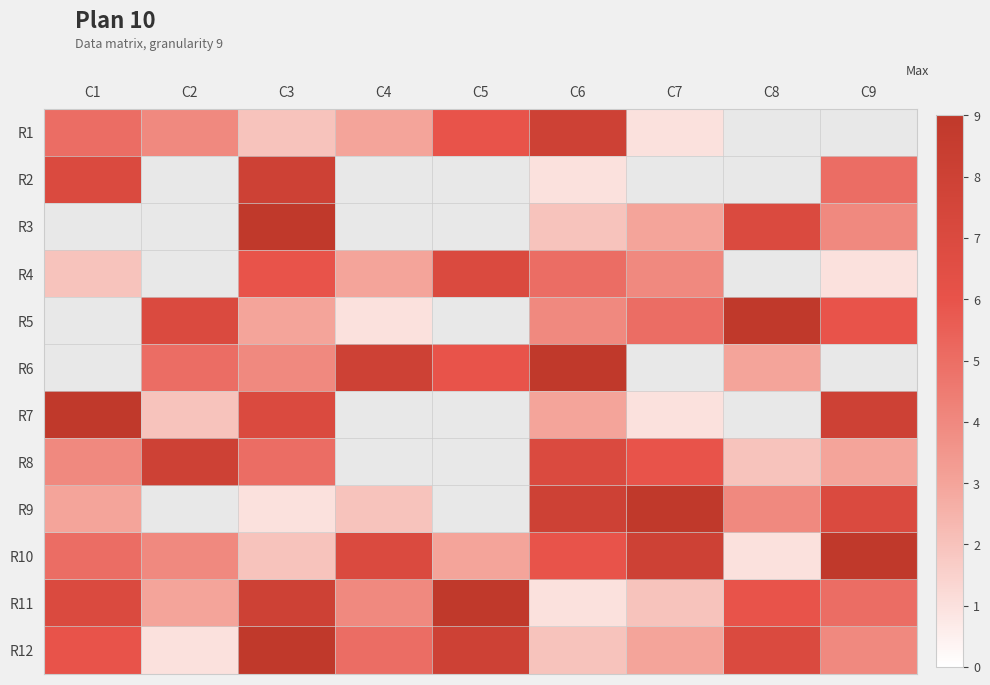

How many distinct data groups are displayed?

12